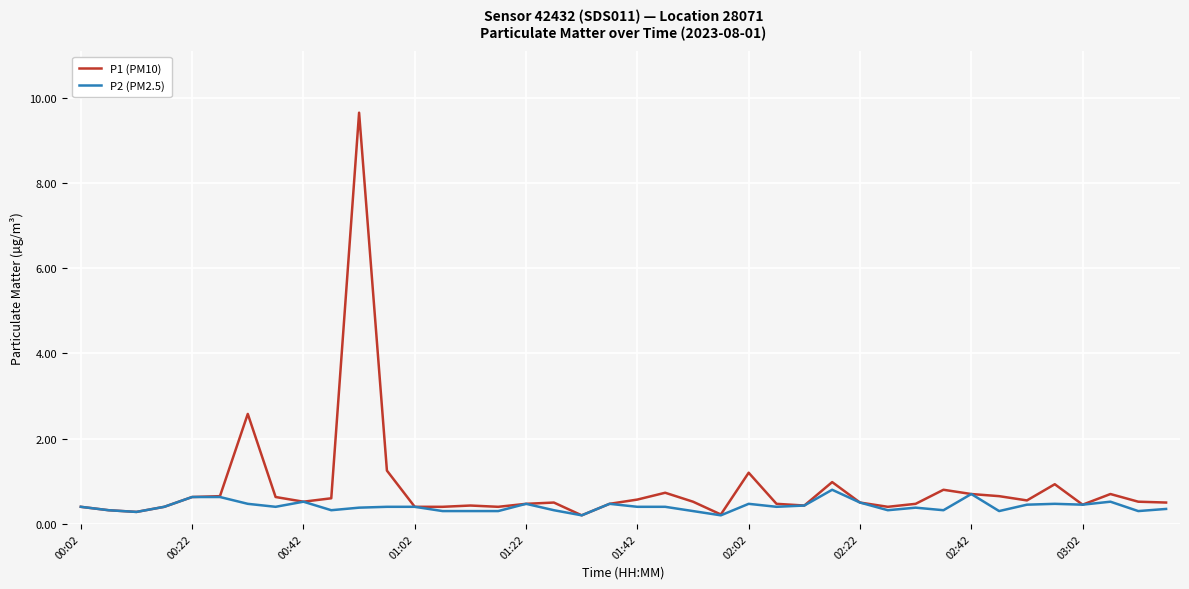

How many lines are shown in the chart?

2